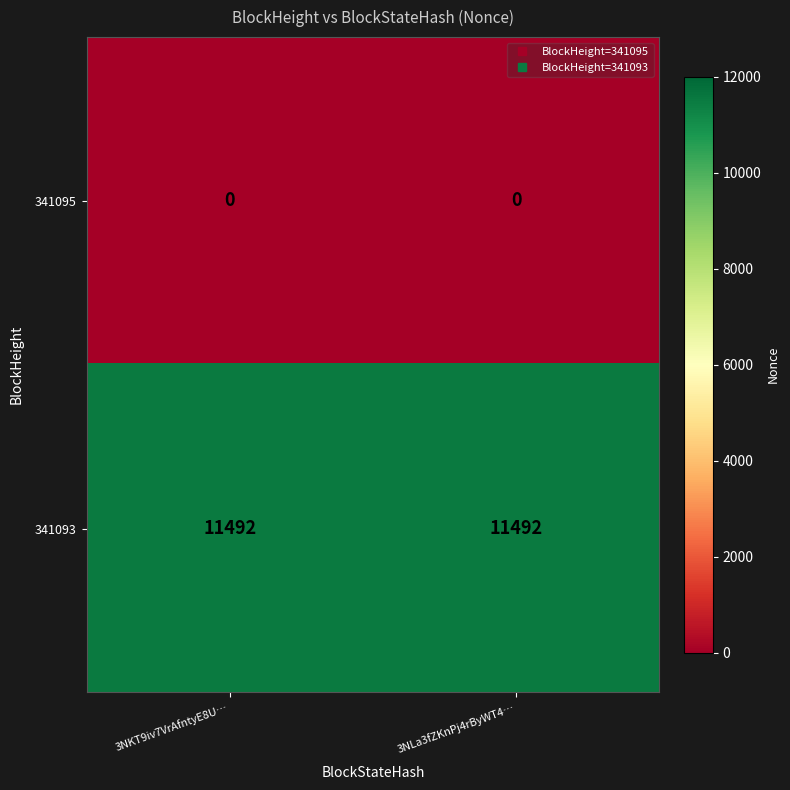

The 341093 series shows 7156 at 3NKT9iv7VrAfntyE8U…. True or false?

False